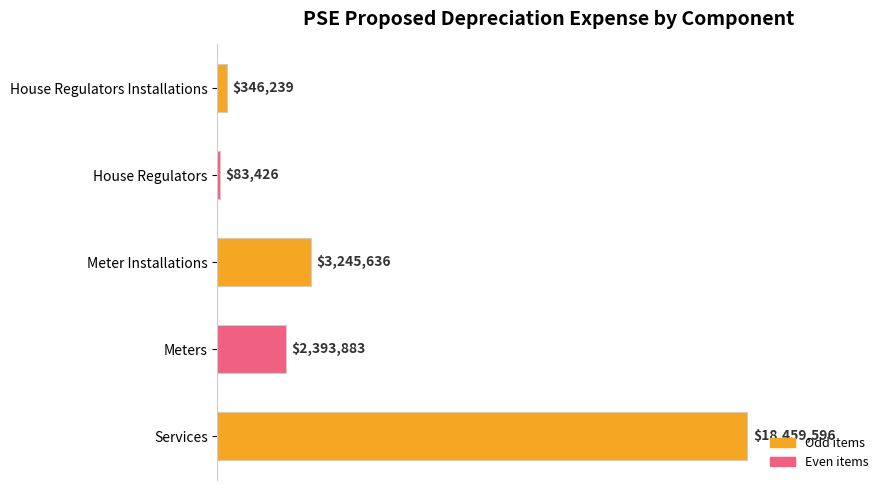

Are the bars horizontal?

Yes